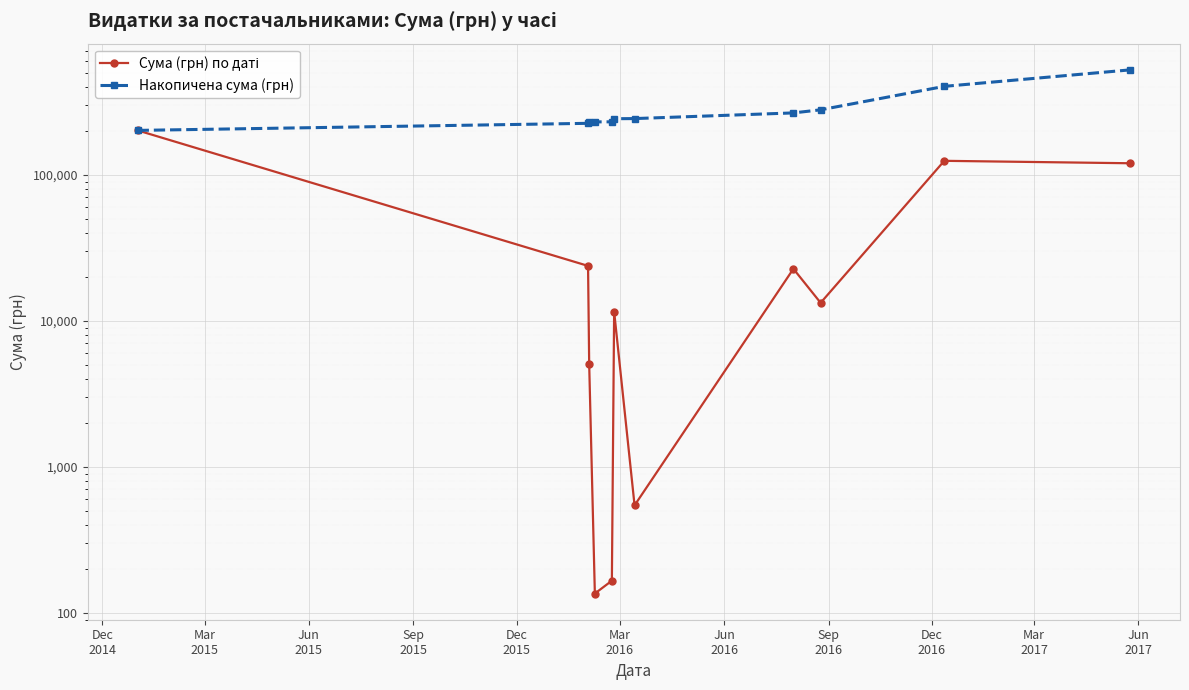

What is the highest value of the Накопичена сума (грн) series?

523458.5